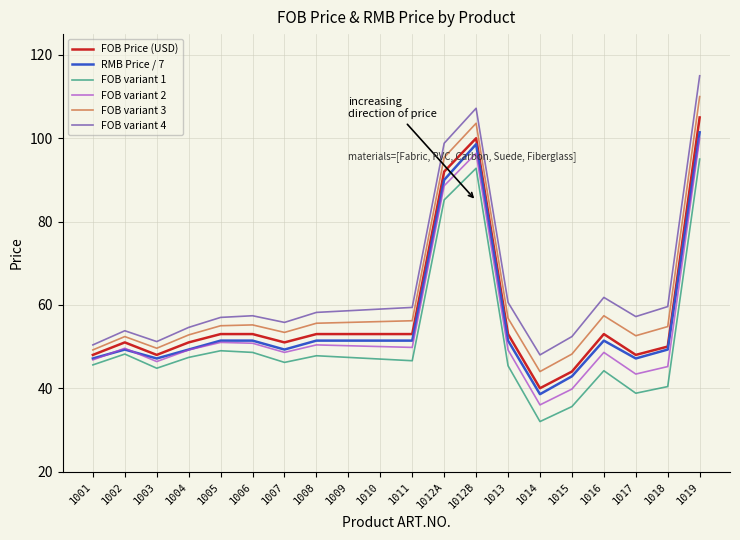

The value of RMB Price / 7 at 1012B is 48.8. True or false?

False